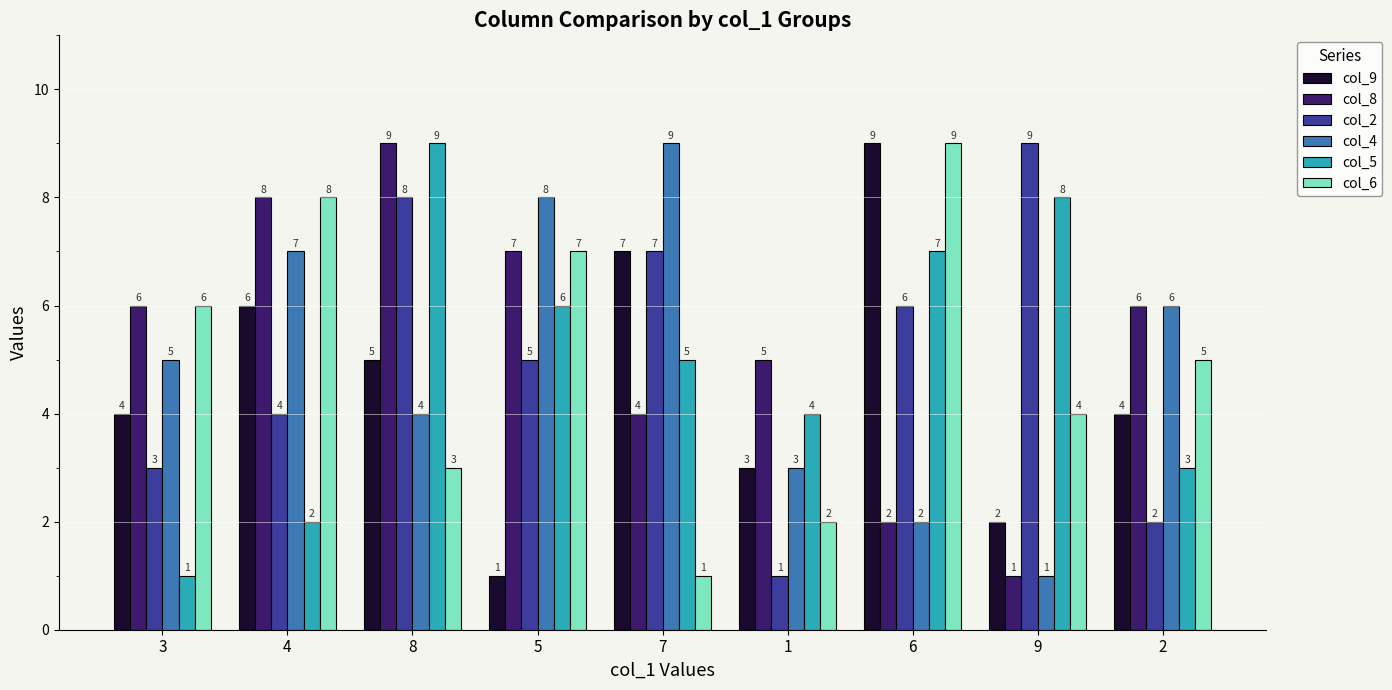

How many col_9 values are between 3 and 6?

5